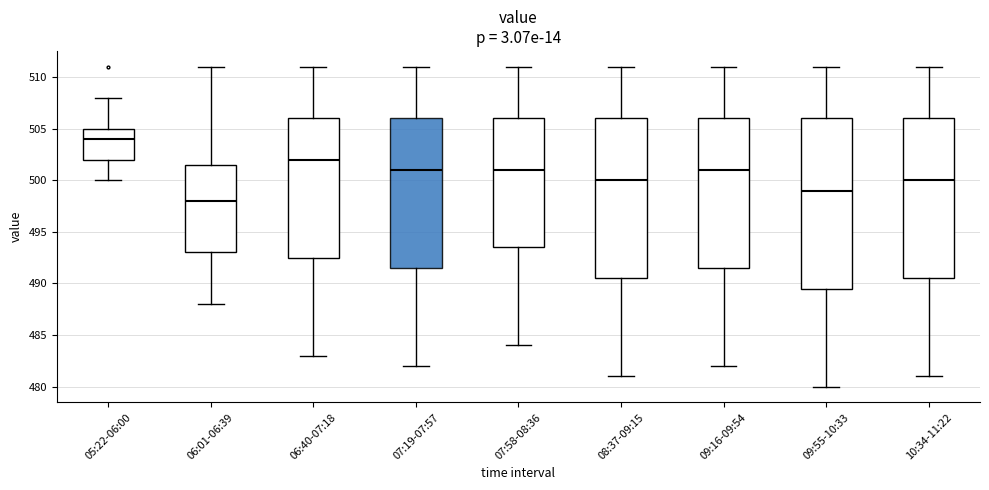

Where does the upper whisker of the box for 06:40-07:18 end on the y-axis? The values are not printed on the chart, so give them approximately, as read against the axis.

511.0